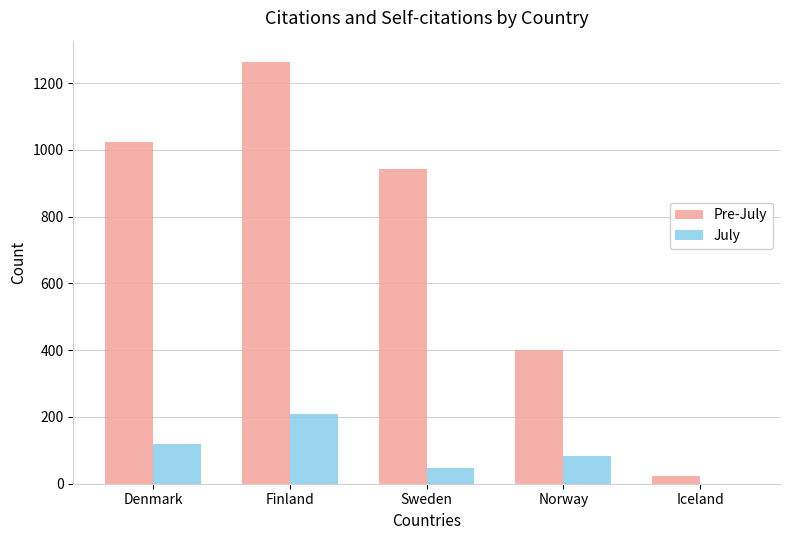

Which series changed the most between Finland and Iceland?

Pre-July